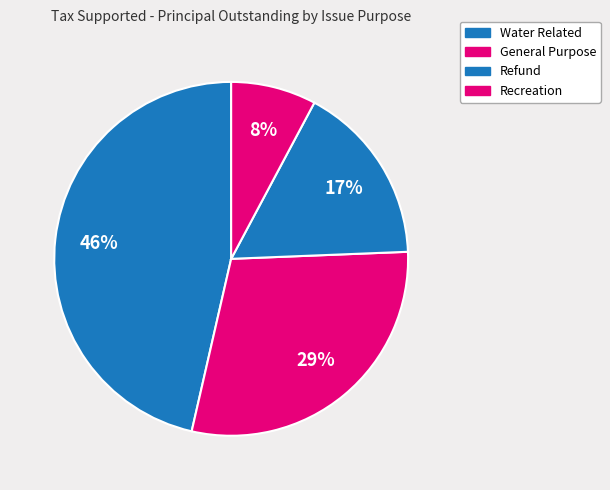

Rank the categories by value from lowest to highest.

Recreation, Refund, General Purpose, Water Related